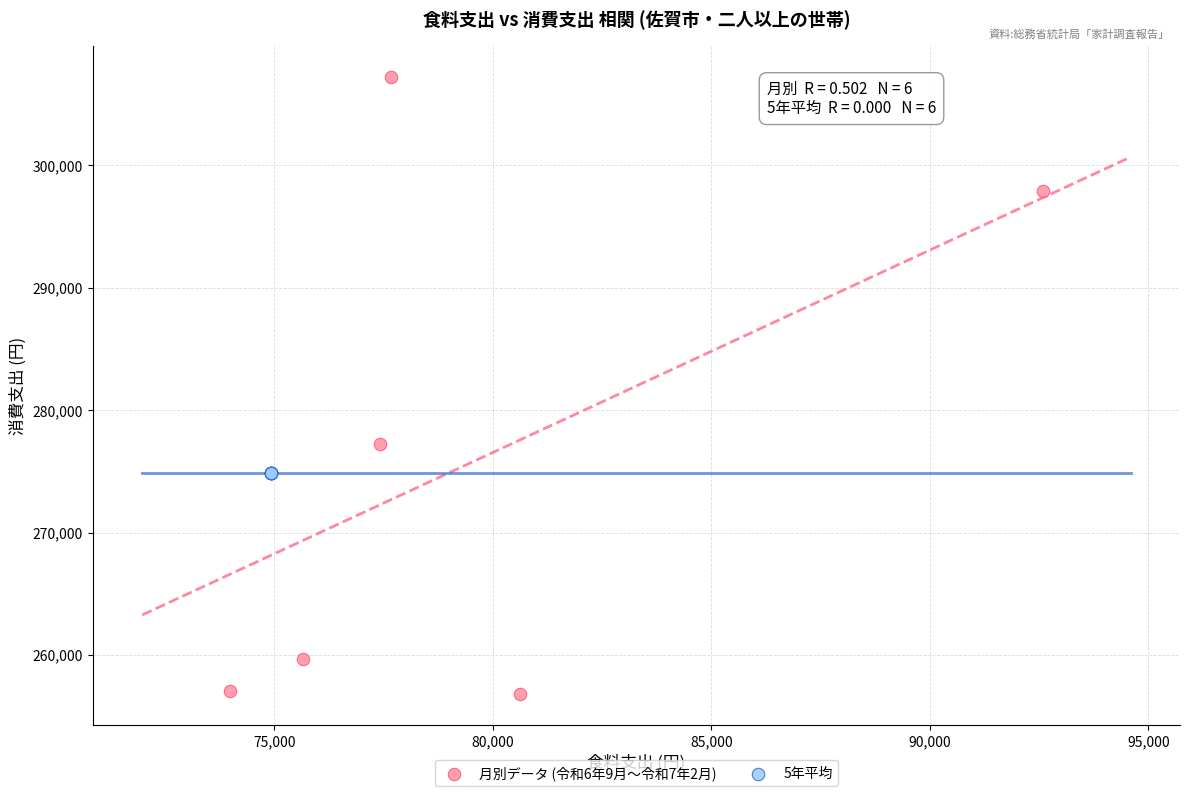

Which series contains the lowest Y value?

月別データ (令和6年9月〜令和7年2月)